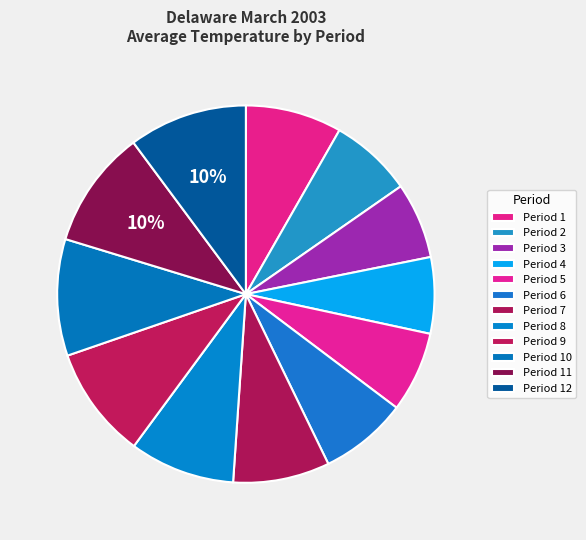

To the nearest percent, what portion does Period 8 represent?

9%